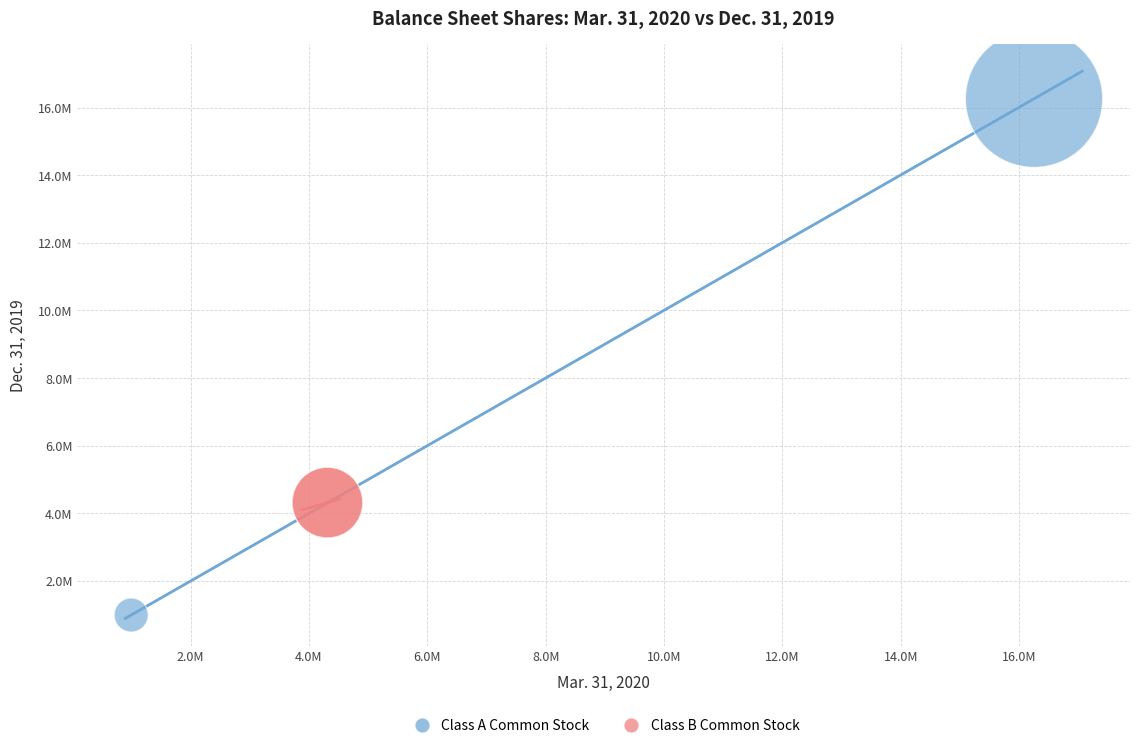

Which series reaches the minimum Y coordinate?

Class A Common Stock